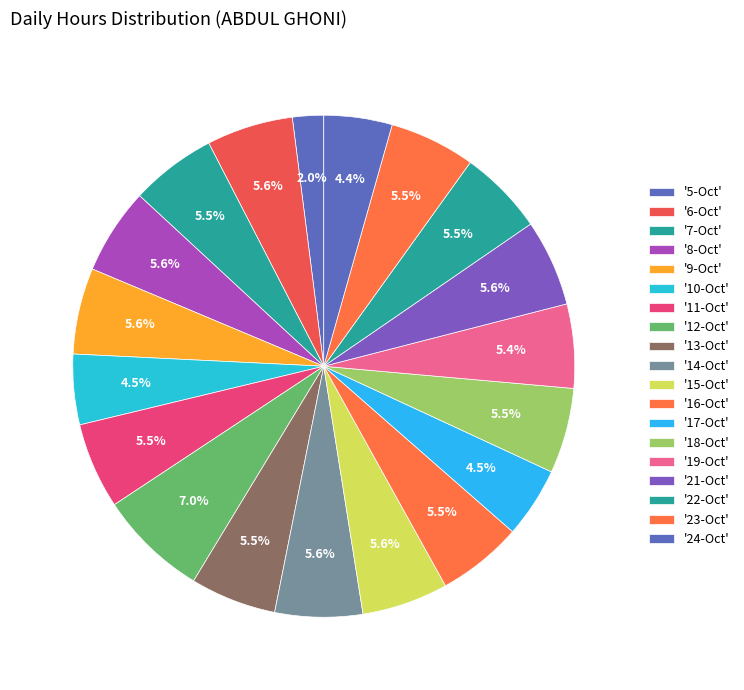

Rank the categories by value from highest to lowest.

12-Oct, 14-Oct, 21-Oct, 6-Oct, 8-Oct, 15-Oct, 9-Oct, 11-Oct, 7-Oct, 13-Oct, 23-Oct, 18-Oct, 22-Oct, 16-Oct, 19-Oct, 17-Oct, 10-Oct, 24-Oct, 5-Oct